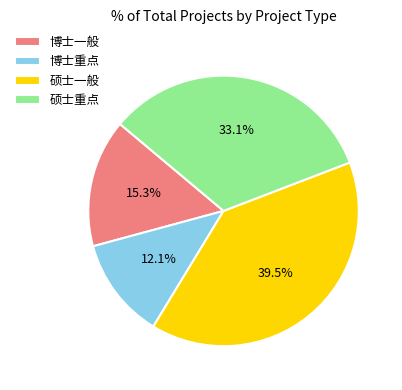

Which slice is the largest?

硕士一般